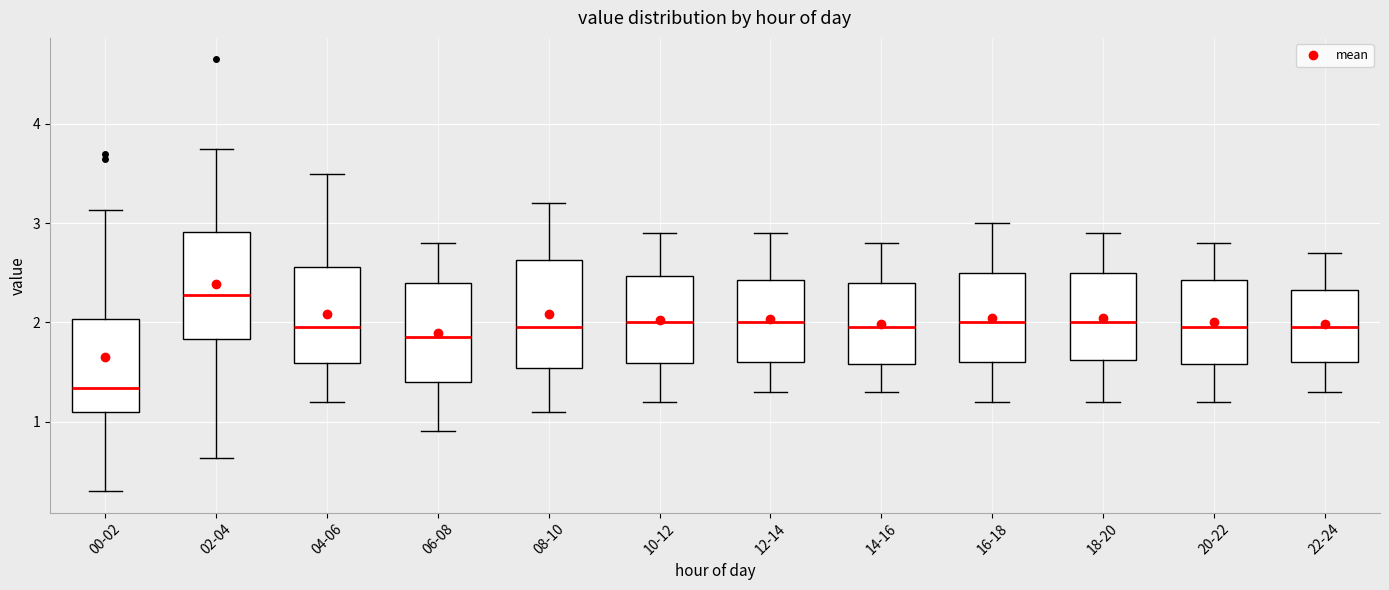

Reading left to right, transcribe this box plot: for each box, give where its median line is, the range the box spans, and where its two whiskers end, as read against the y-axis. The values are not printed on the chart, so give them approximately, as read against the axis.

00-02: median 1.3, box 1.1 to 2.0, whiskers 0.3 to 3.1
02-04: median 2.3, box 1.8 to 2.9, whiskers 0.6 to 3.8
04-06: median 2.0, box 1.6 to 2.6, whiskers 1.2 to 3.5
06-08: median 1.9, box 1.4 to 2.4, whiskers 0.9 to 2.8
08-10: median 2.0, box 1.5 to 2.6, whiskers 1.1 to 3.2
10-12: median 2.0, box 1.6 to 2.5, whiskers 1.2 to 2.9
12-14: median 2.0, box 1.6 to 2.4, whiskers 1.3 to 2.9
14-16: median 2.0, box 1.6 to 2.4, whiskers 1.3 to 2.8
16-18: median 2.0, box 1.6 to 2.5, whiskers 1.2 to 3.0
18-20: median 2.0, box 1.6 to 2.5, whiskers 1.2 to 2.9
20-22: median 2.0, box 1.6 to 2.4, whiskers 1.2 to 2.8
22-24: median 2.0, box 1.6 to 2.3, whiskers 1.3 to 2.7